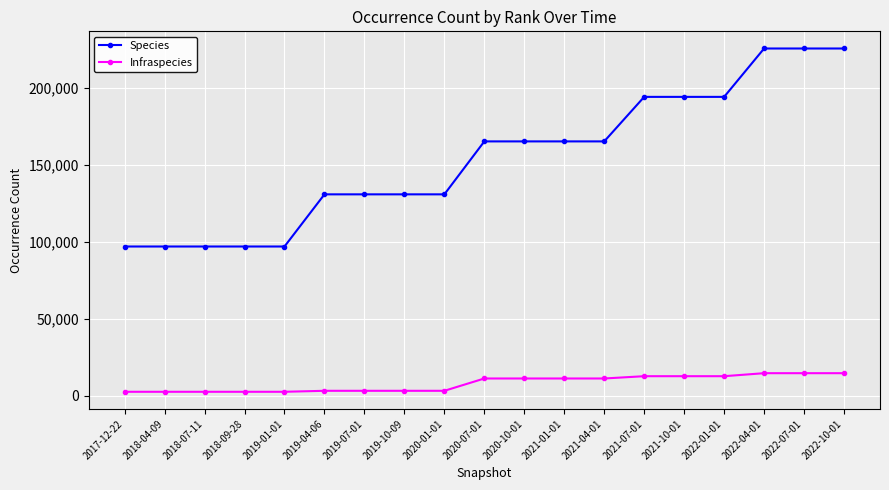

Count the number of data series in this chart.

2